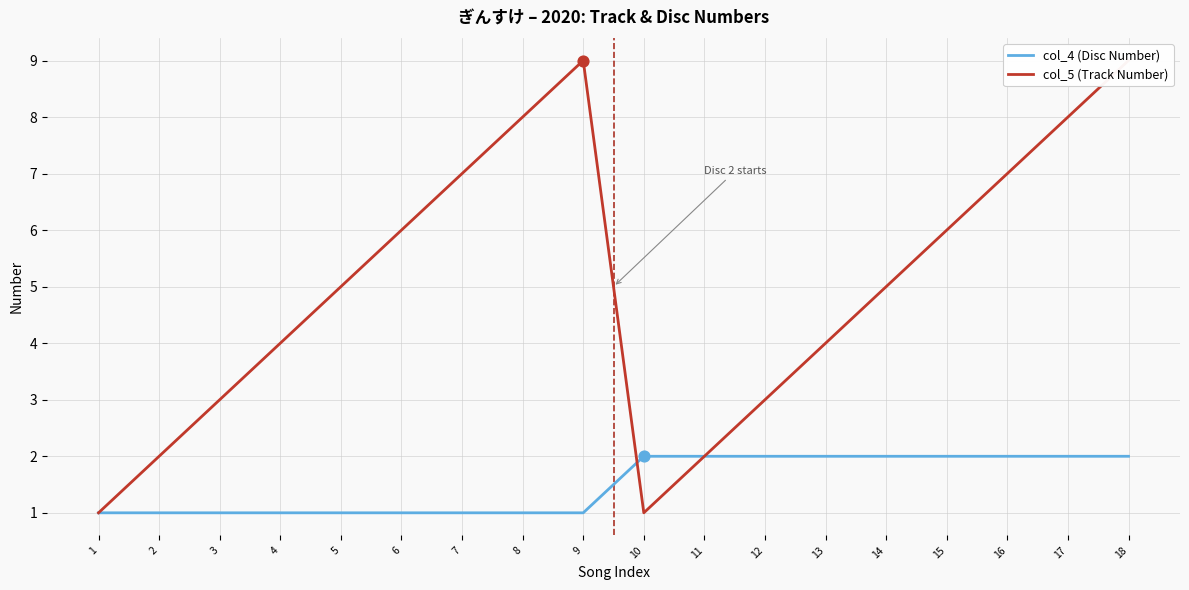

Which series contains the lowest Y value?

col_4 (Disc Number)